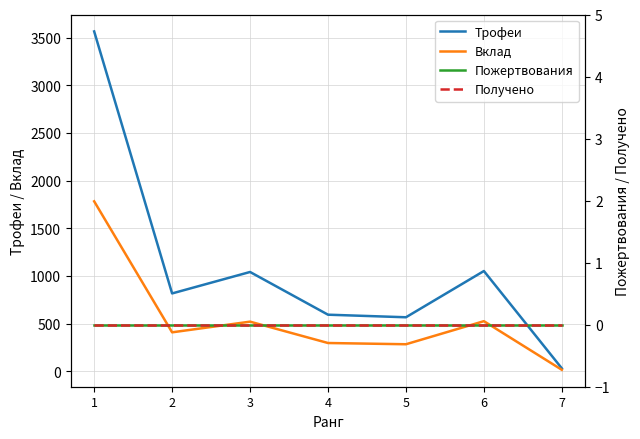

True or false: Пожертвования and Вклад intersect in this chart.

False